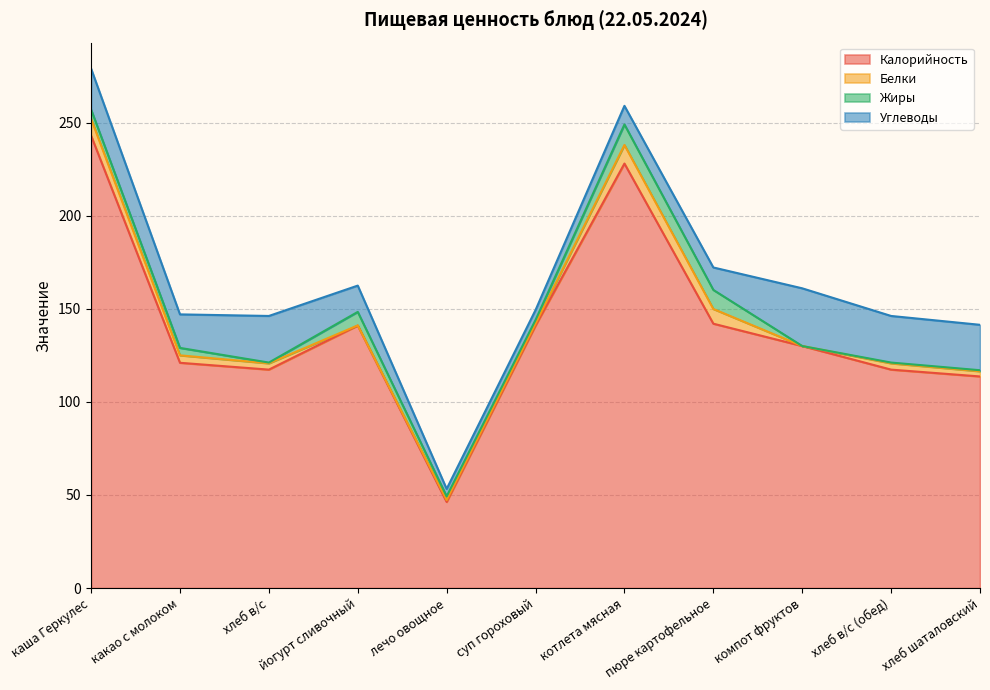

Which series has the widest spread of values?

Калорийность